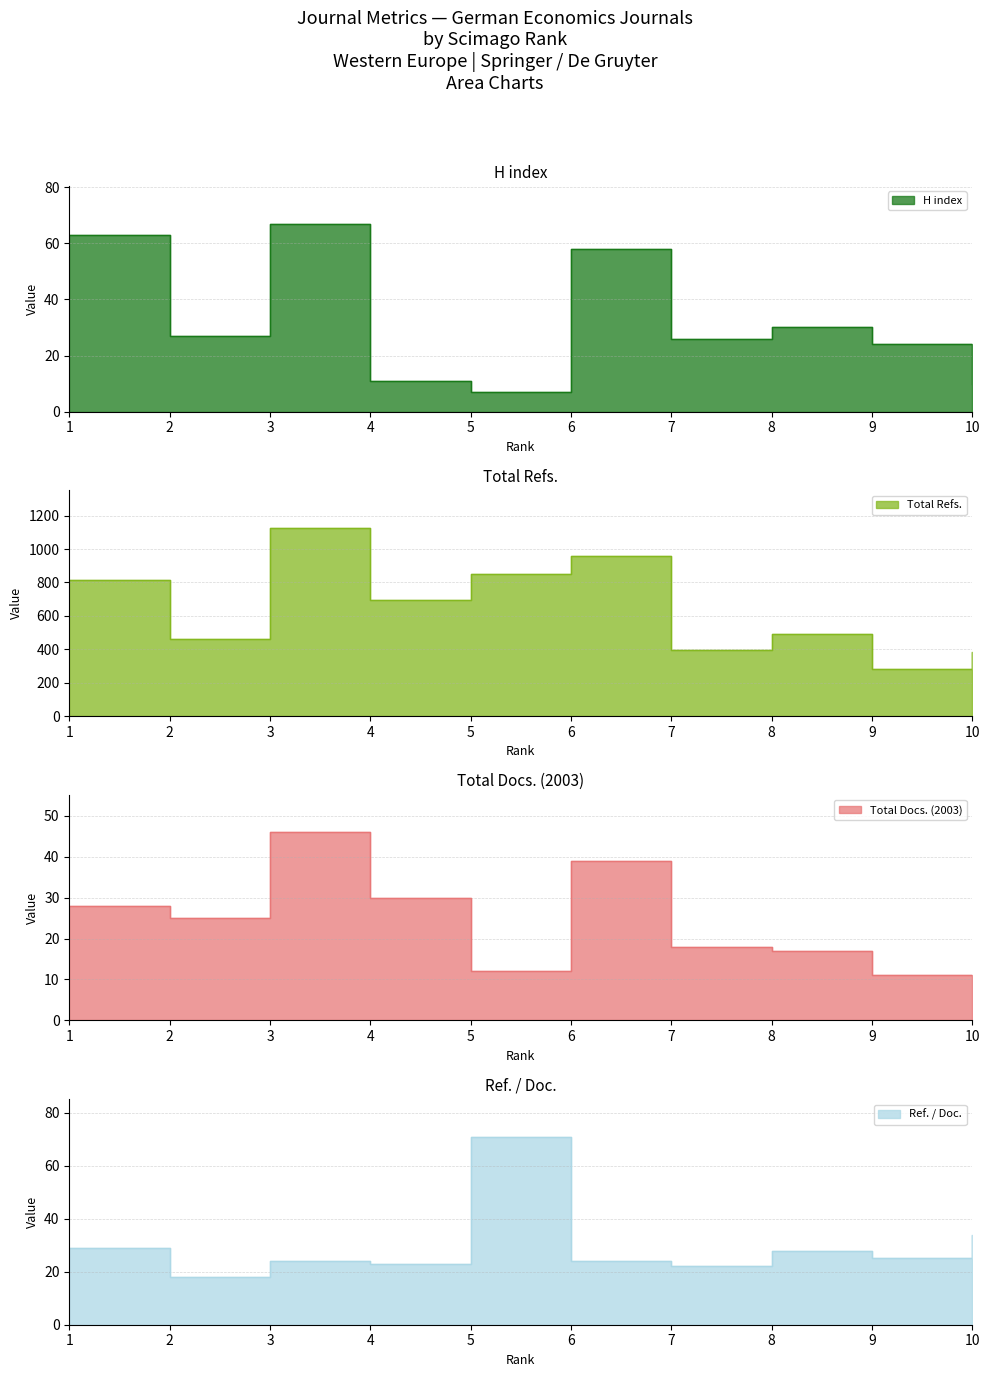

Is it true that Total Refs. equals 490 at 8?

True